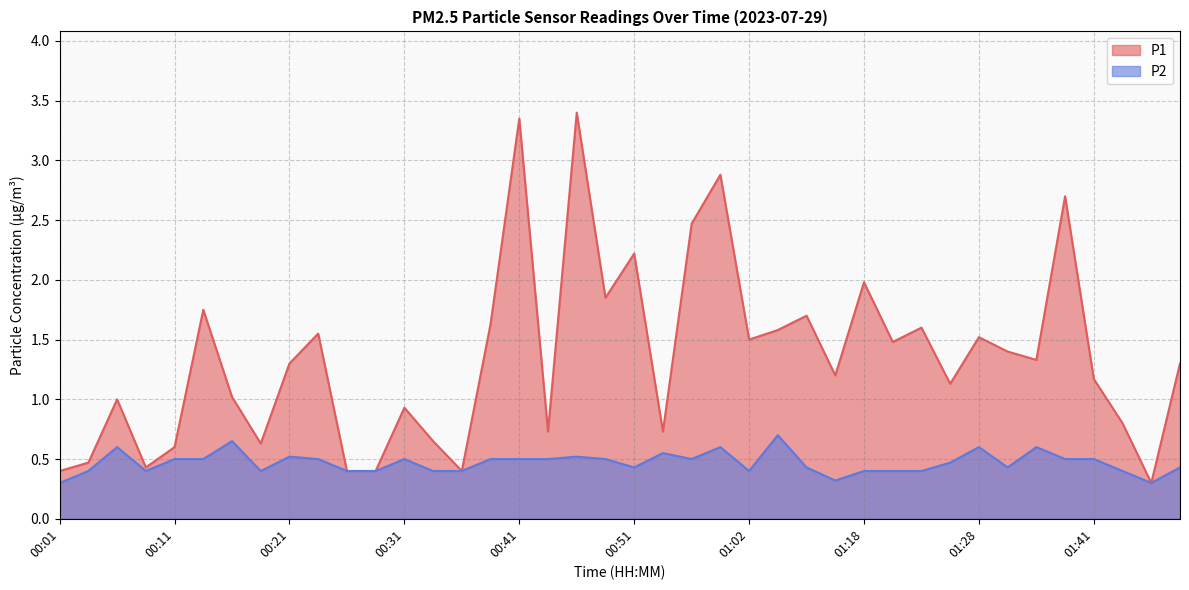

How many data points does each series have?

40